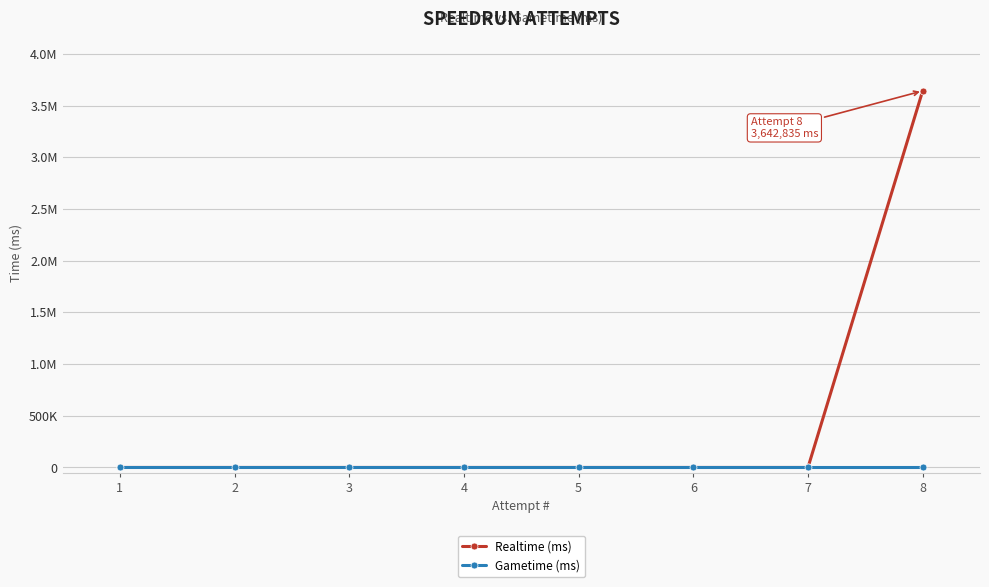

How many data points in Realtime (ms) are above 0?

1